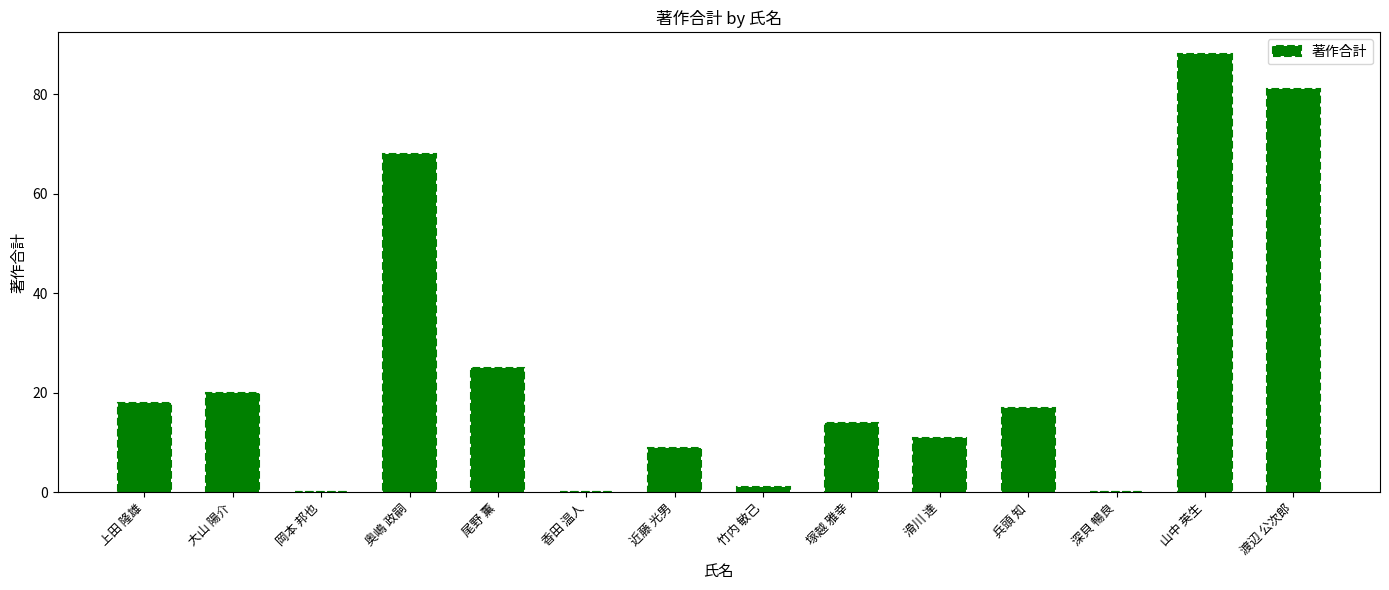

Are the bars grouped side by side (vs. stacked)?

No